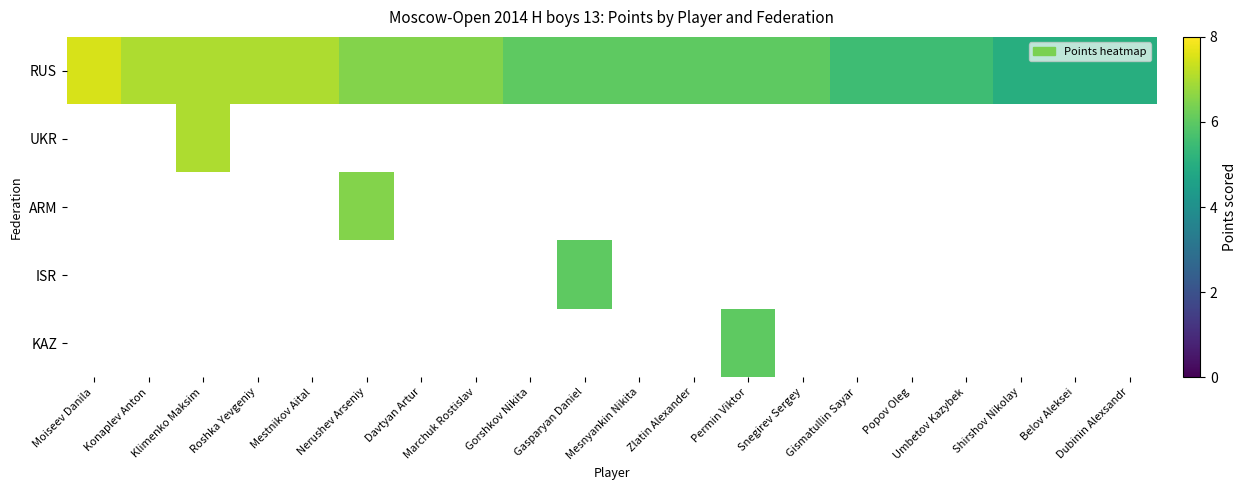

Is it true that RUS equals 6.0 at Gasparyan Daniel?

True